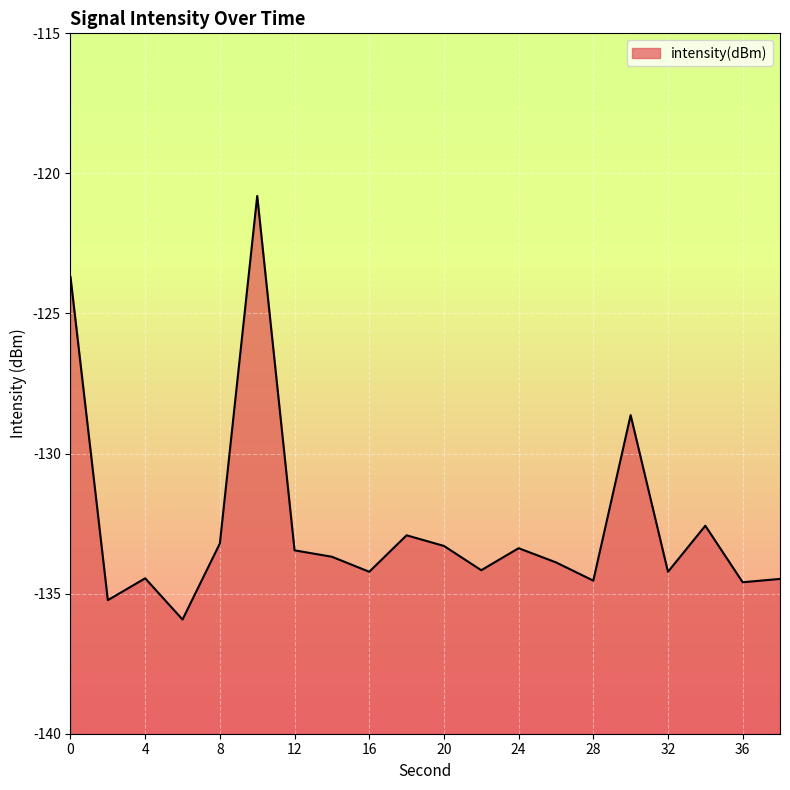

Does the chart display data point markers on the line(s)?

No